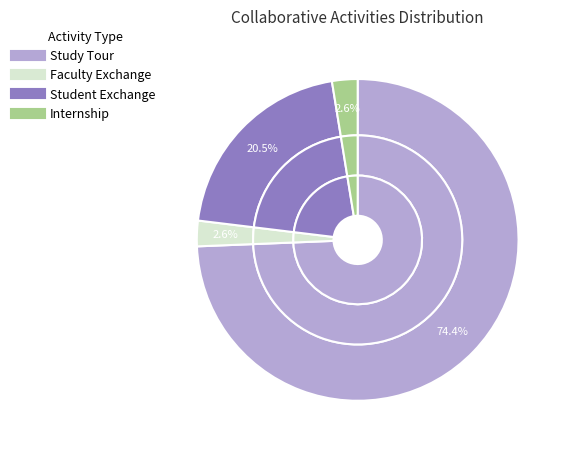

Does Study Tour account for over 50% of the chart?

Yes